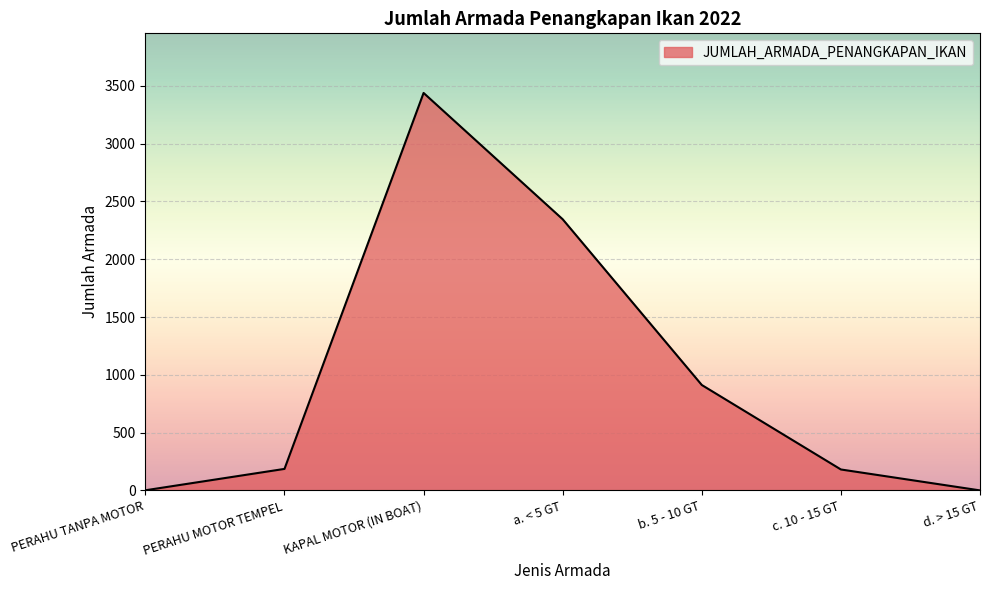

The value at b. 5 - 10 GT is 607. True or false?

False